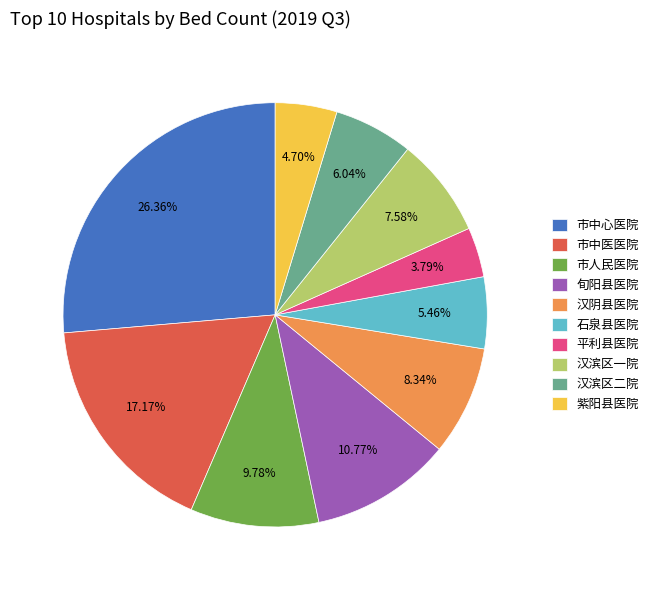

Rank the categories by value from lowest to highest.

平利县医院, 紫阳县医院, 石泉县医院, 汉滨区二院, 汉滨区一院, 汉阴县医院, 市人民医院, 旬阳县医院, 市中医医院, 市中心医院